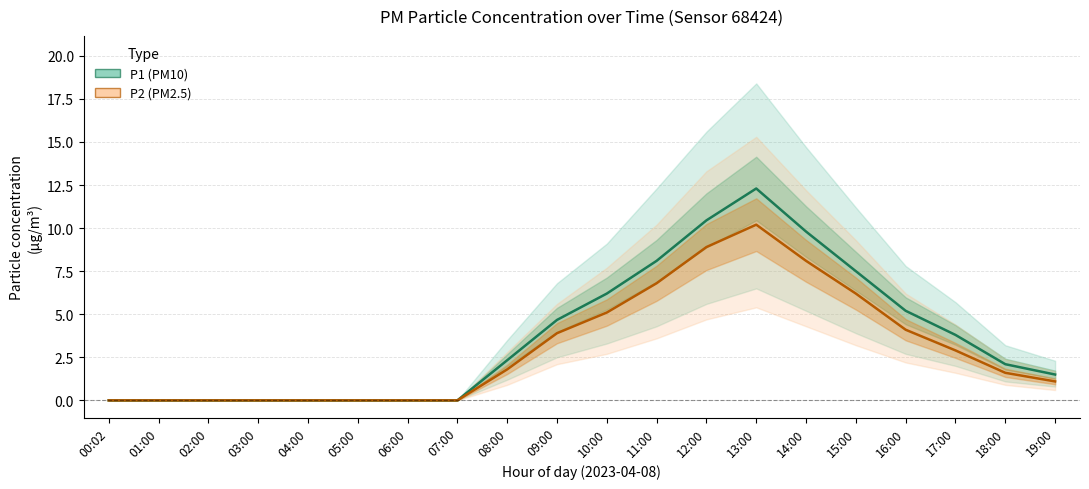

What is the label of the 18th point from the left?

17:00